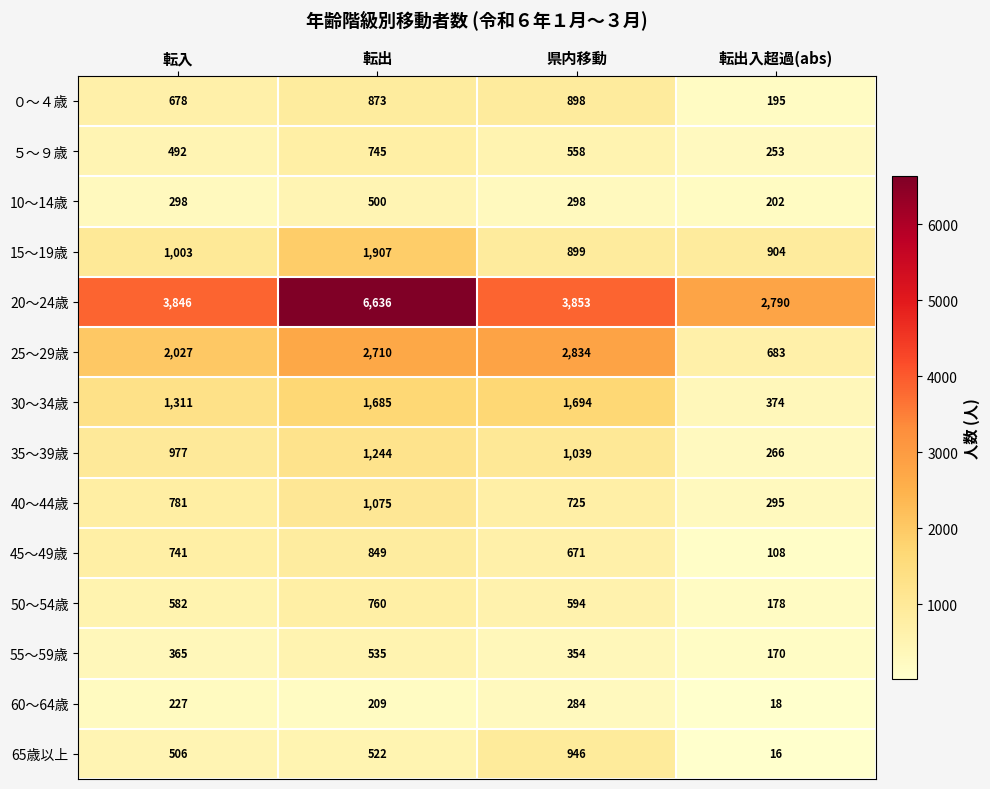

What is the difference between the maximum and second lowest values in the 50～54歳 series?

178